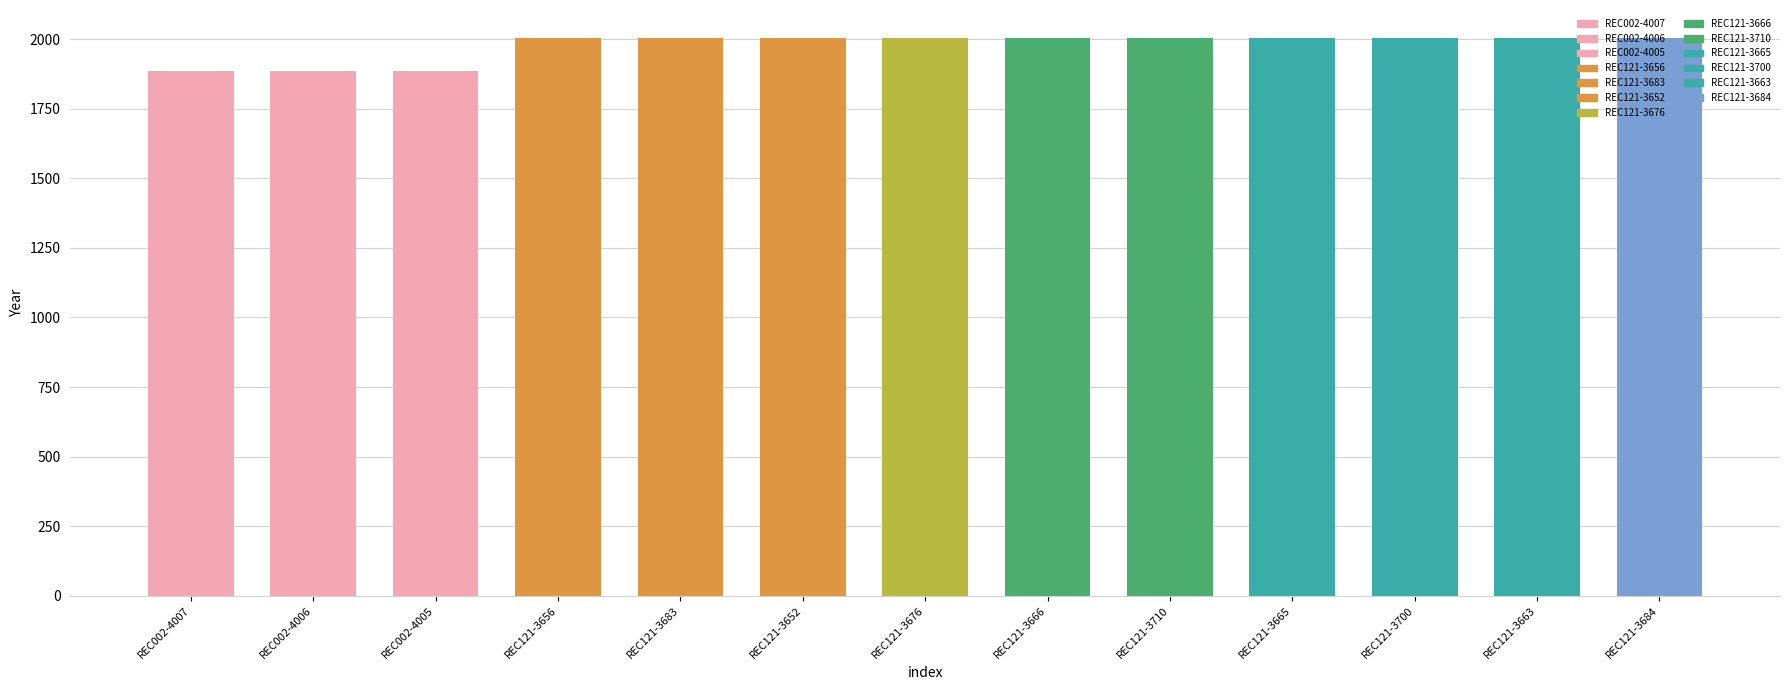

What position from the right is REC002-4007?

13